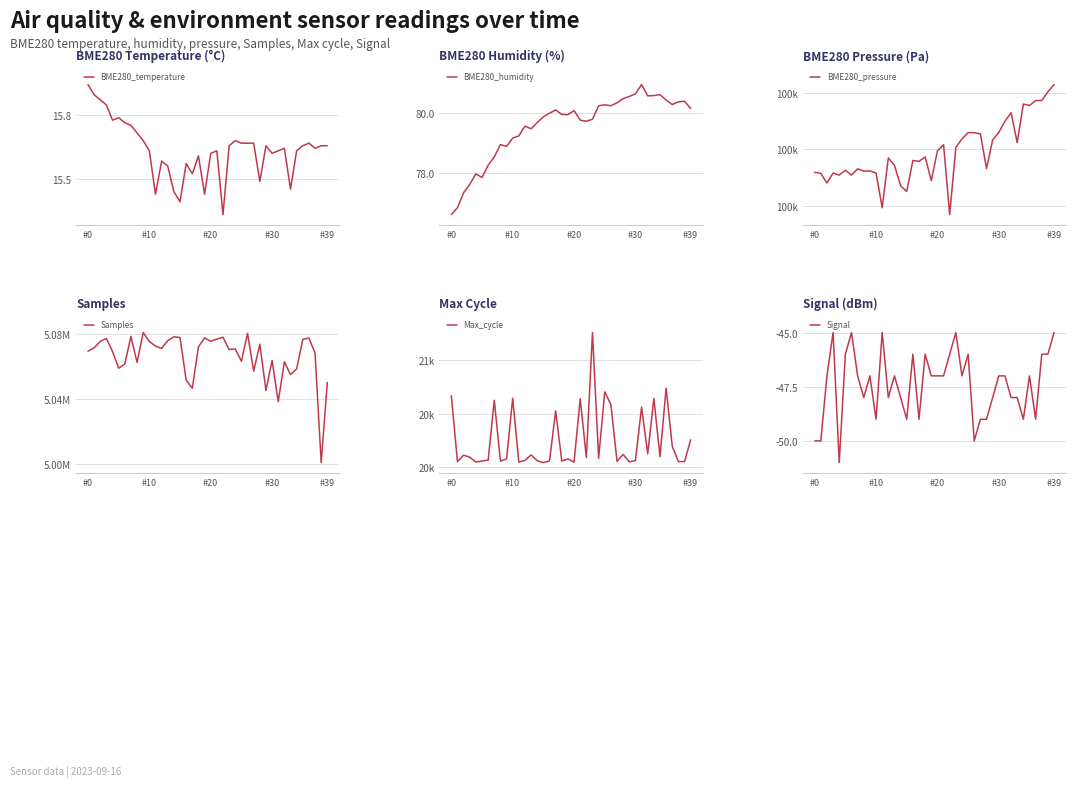

How many interior local peaks does the BME280_humidity series have?

9